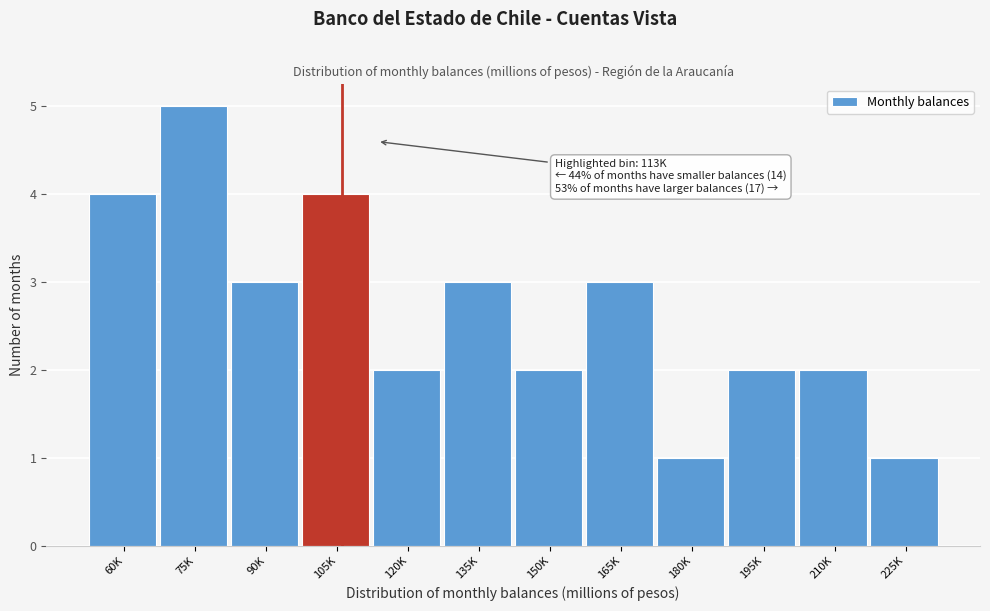

Reading left to right, transcribe all the data shown in this chart.

60K=4	75K=5	90K=3	105K=4	120K=2	135K=3	150K=2	165K=3	180K=1	195K=2	210K=2	225K=1